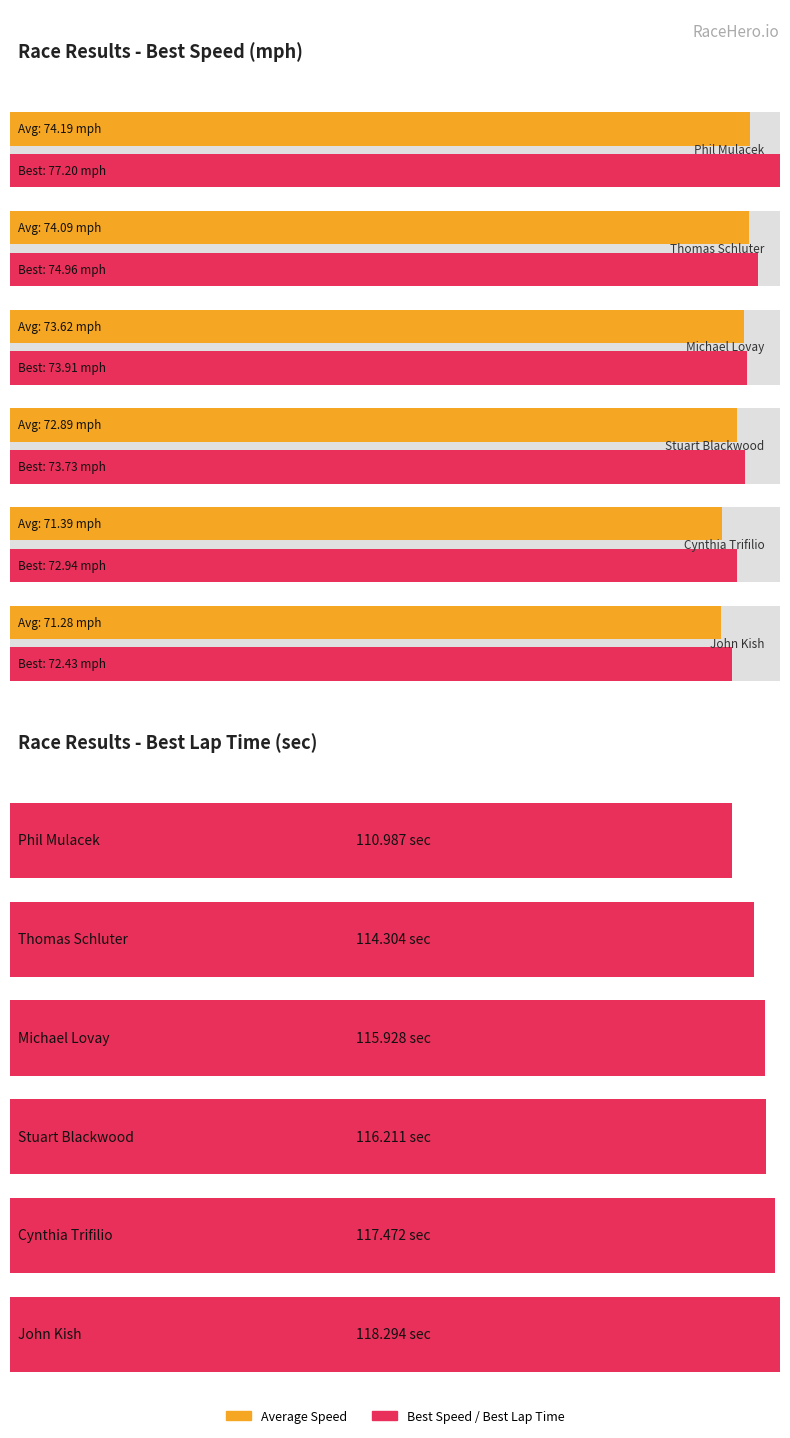

Are the bars grouped side by side (vs. stacked)?

Yes